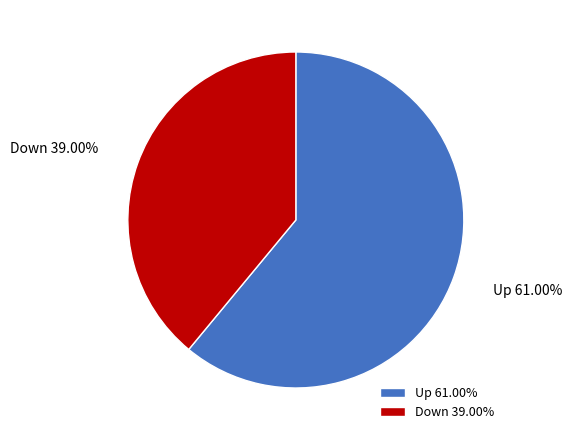

To the nearest percent, what portion does Down represent?

39%